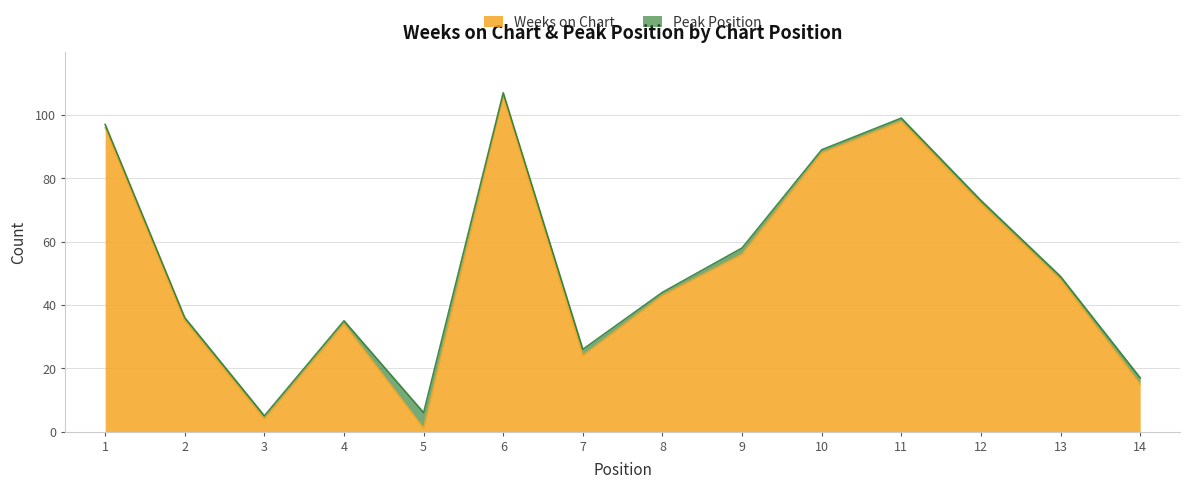

What is the sum of all values?

720